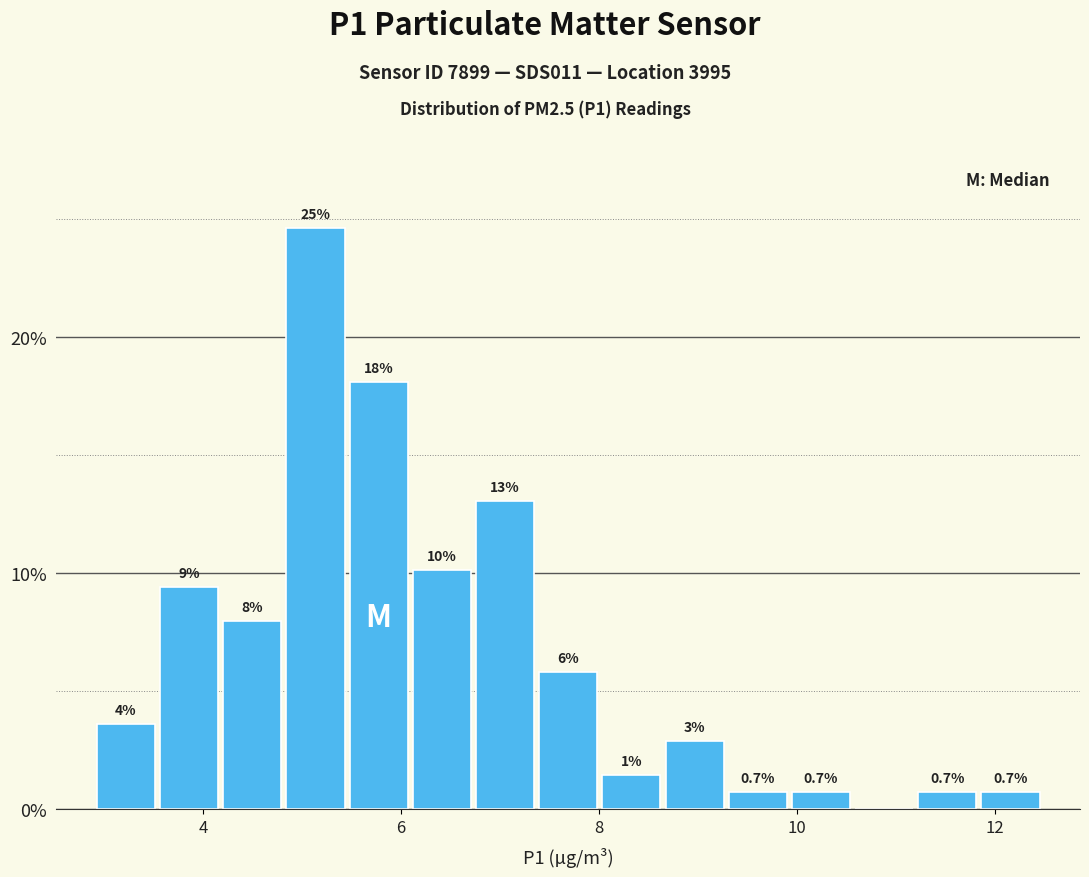

Around what value on the x-axis is the tallest bar? Give the approximate position of its centre, as read against the axis.

5.2